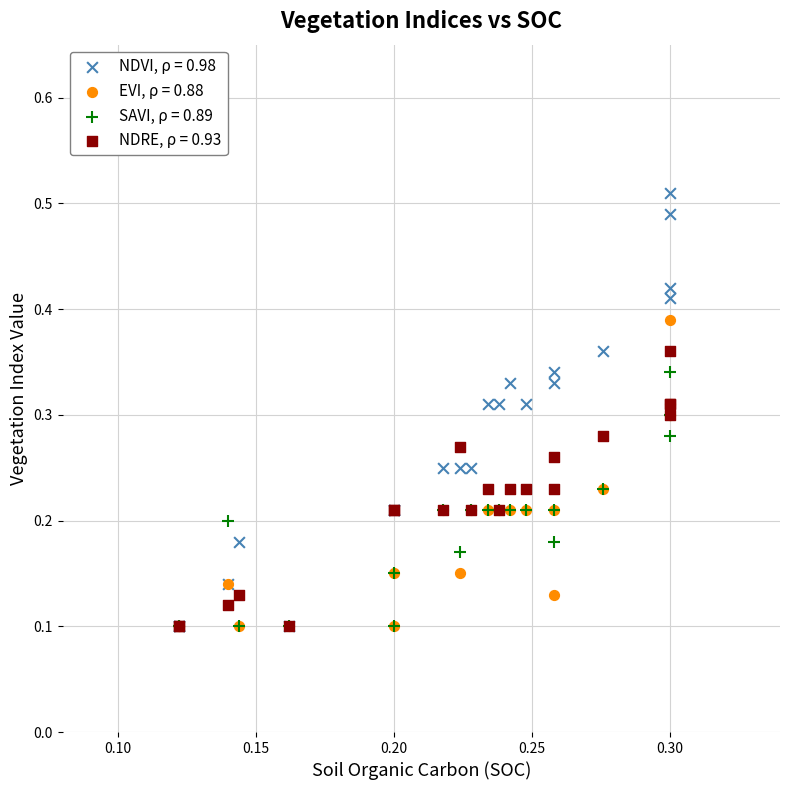

What are all the series names shown in the legend?

NDVI, ρ = 0.98, EVI, ρ = 0.88, SAVI, ρ = 0.89, NDRE, ρ = 0.93